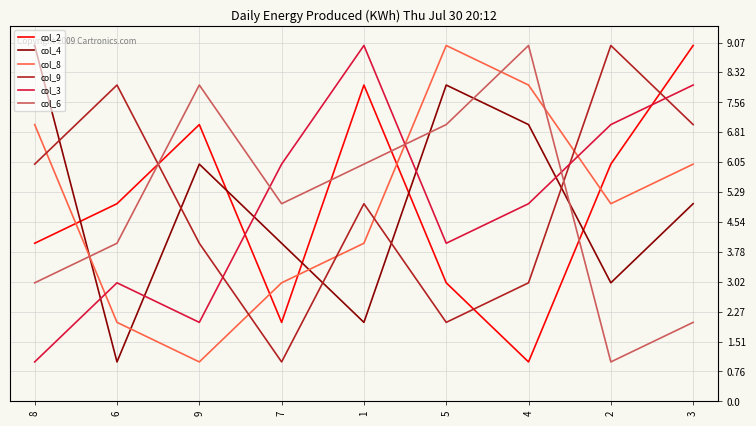

In col_9, how many points are higher than both neighbors (excluding endpoints)?

3